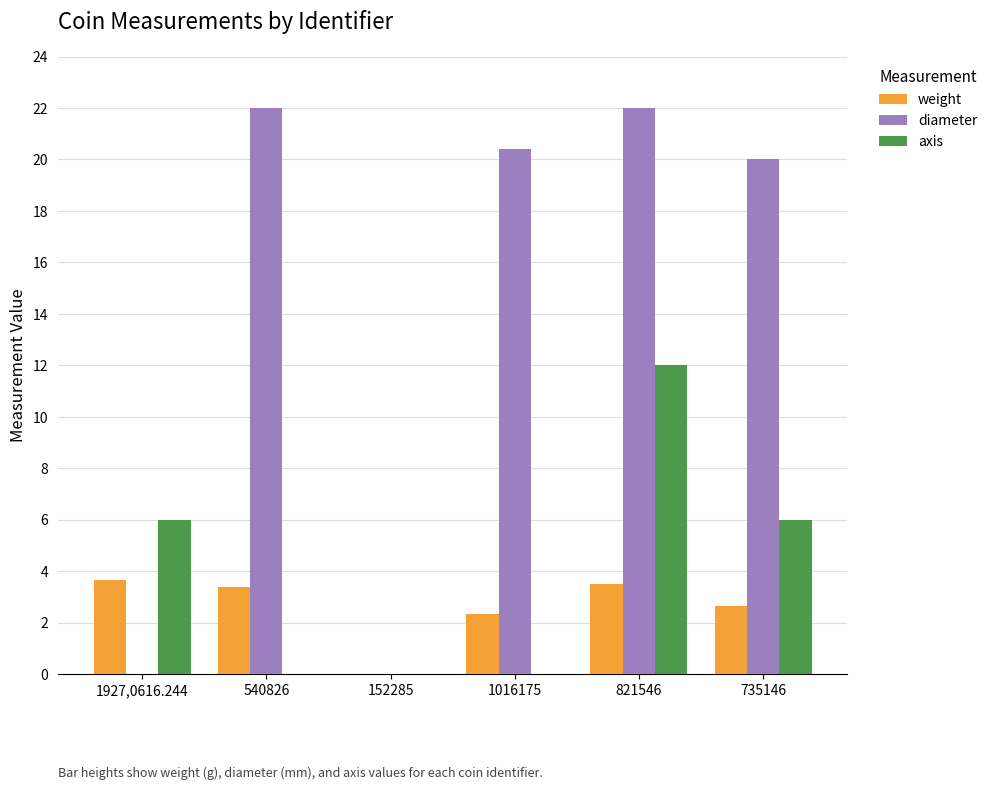

How many positive values does the weight series have?

5